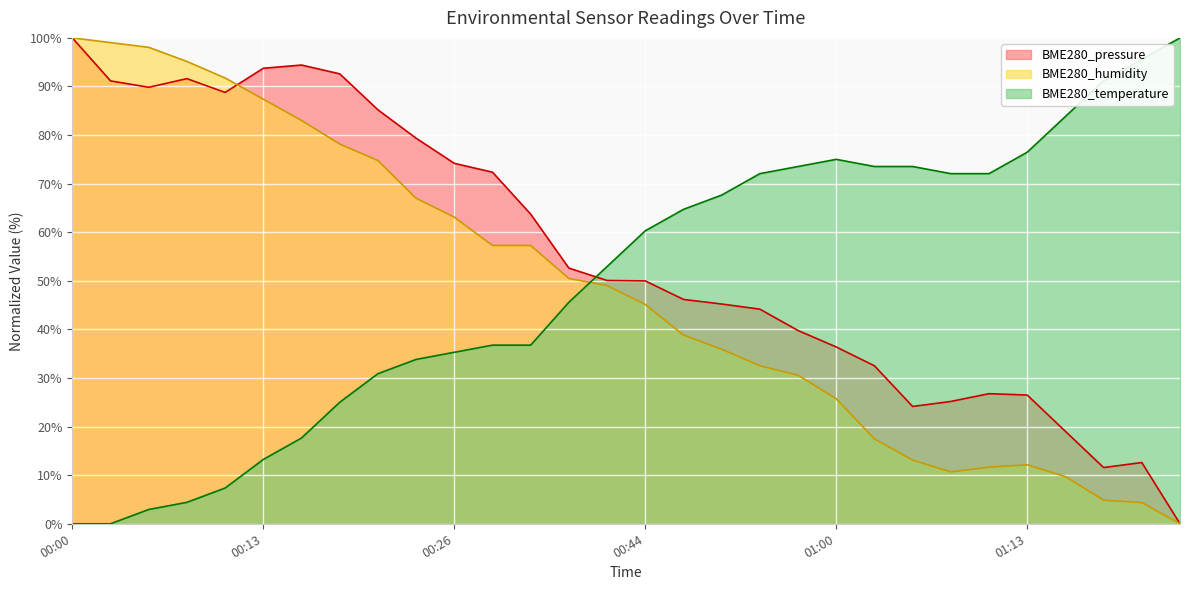

Which series has the largest total across all categories?

BME280_pressure